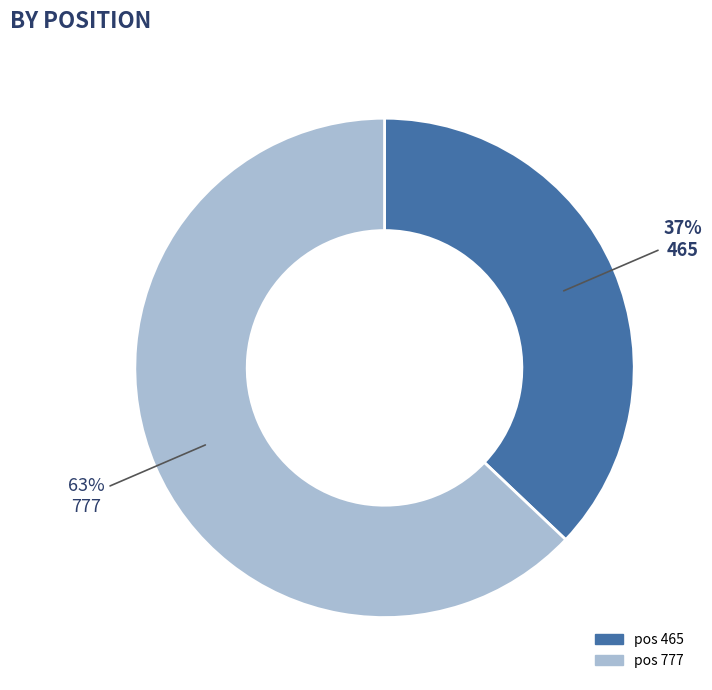

To the nearest percent, what is the difference between the largest and smallest slice percentages?

26%